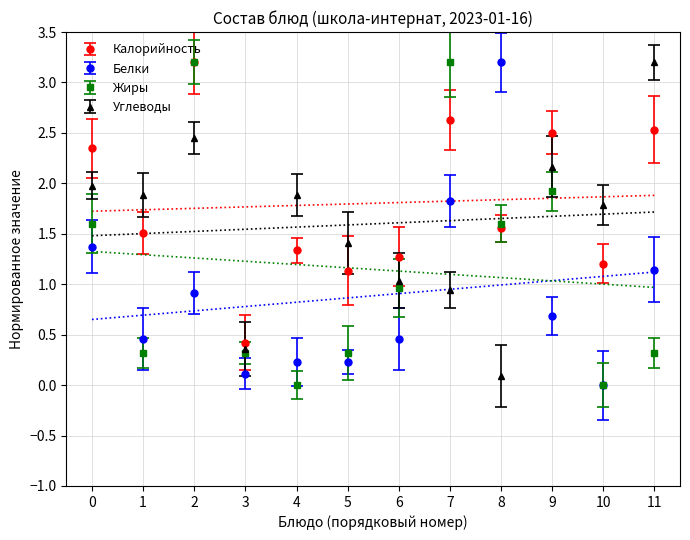

What is the sum of all Калорийность values?

21.6